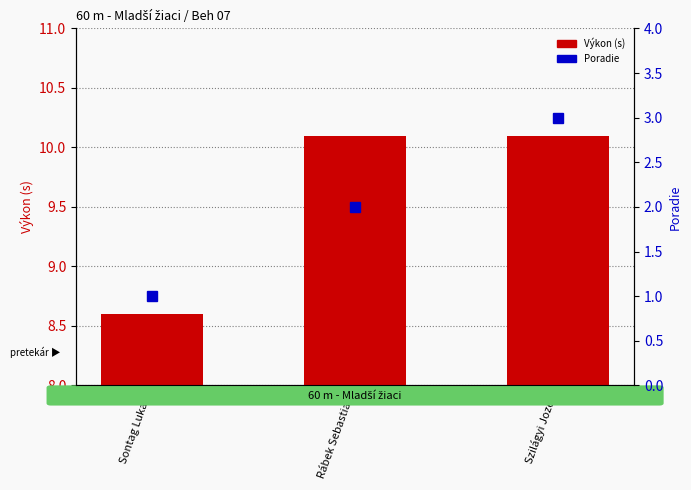

Reading left to right, extract all data points from this chart.

Výkon (s): 8.6	10.1	10.1
Poradie: 1.0	2.0	3.0